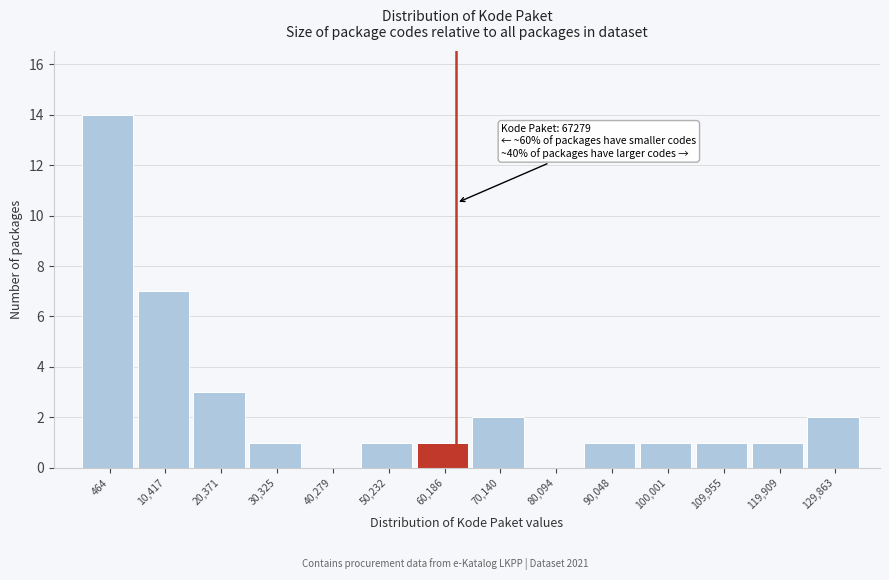

Reading left to right, extract all data points from this chart.

464=14	10,417=7	20,371=3	30,325=1	40,279=0	50,232=1	60,186=1	70,140=2	80,094=0	90,048=1	100,001=1	109,955=1	119,909=1	129,863=2